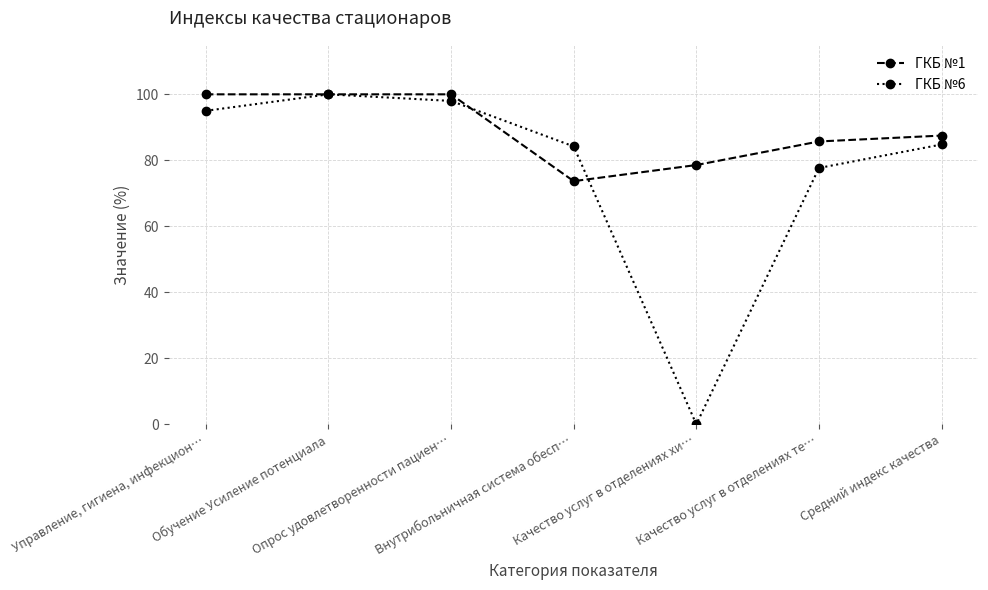

Reading left to right, extract all data points from this chart.

ГКБ №1: 100.0	100.0	100.0	73.7	78.6	85.7	87.5
ГКБ №6: 95.0	100.0	98.0	84.2	0.0	77.7	84.8